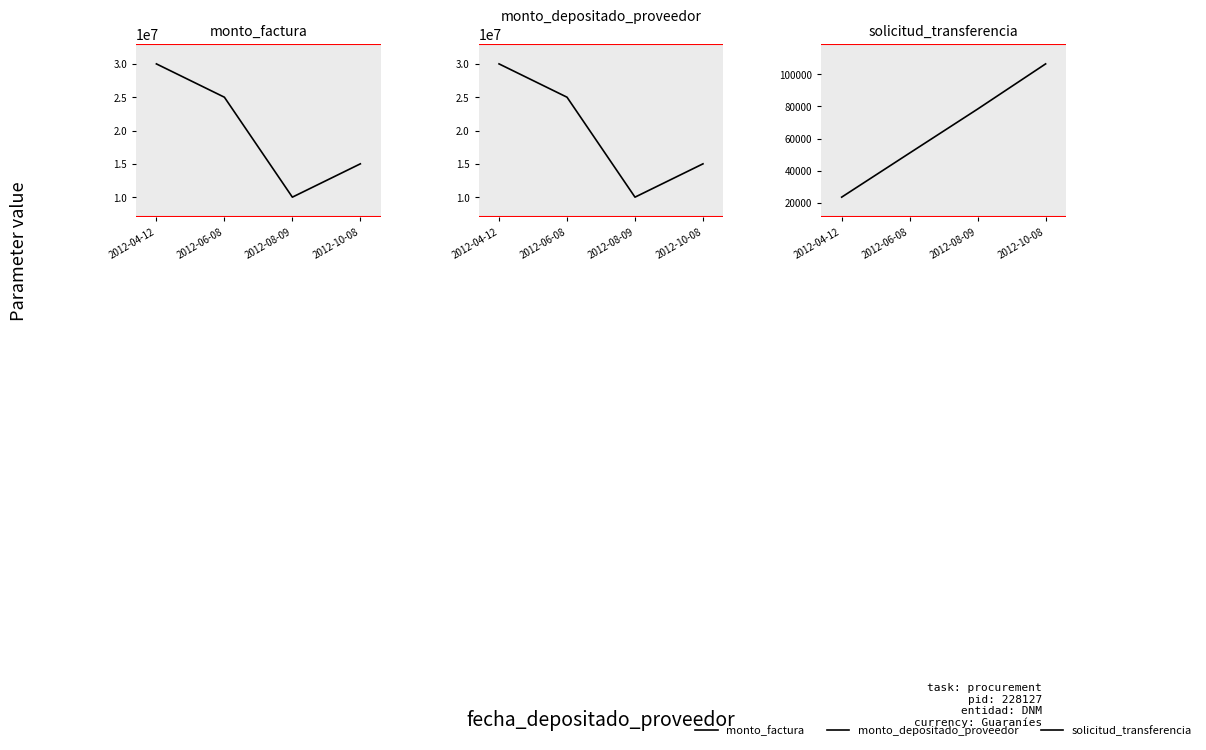

What is the total value across all series at 2012-10-08?

30106566